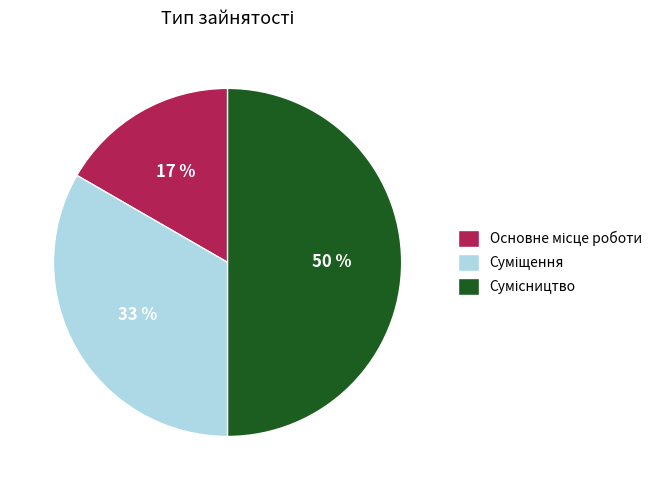

To the nearest percent, what is the difference between the largest and smallest slice percentages?

33%